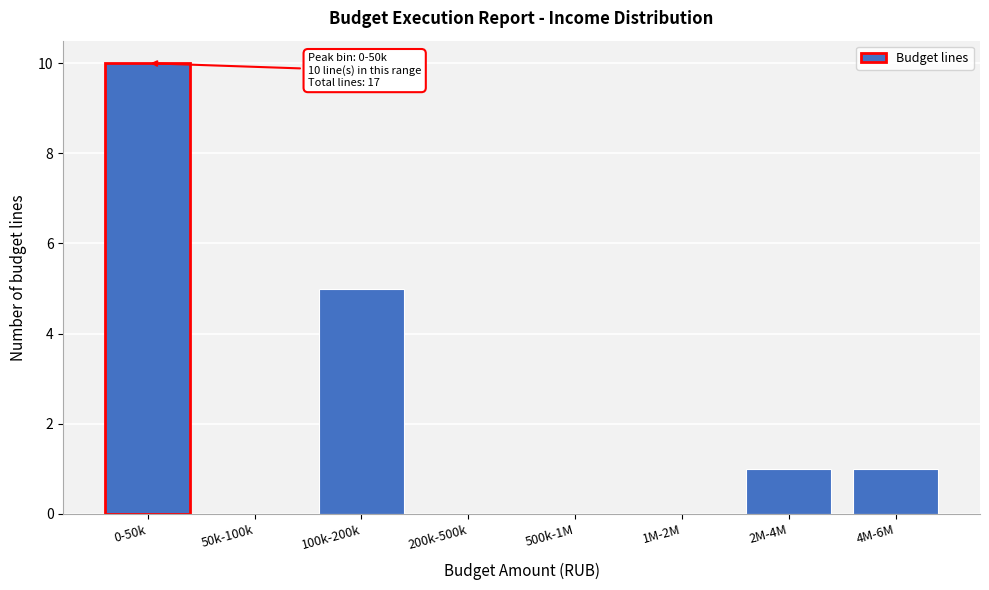

Reading left to right, what are all the values shown in this chart?

0-50k=10	50k-100k=0	100k-200k=5	200k-500k=0	500k-1M=0	1M-2M=0	2M-4M=1	4M-6M=1